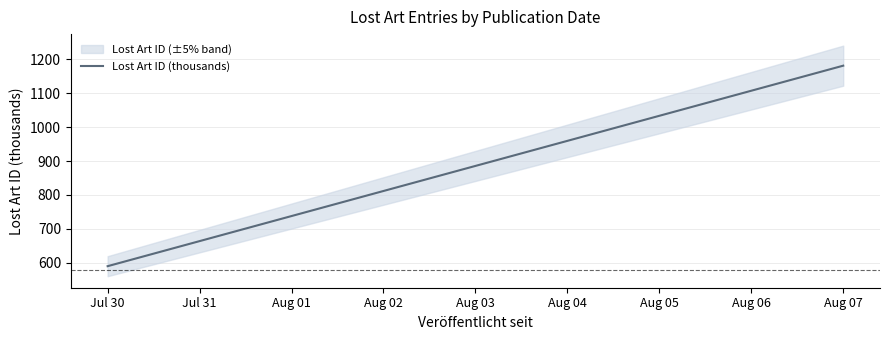

What is the greatest value displayed?

1181.1